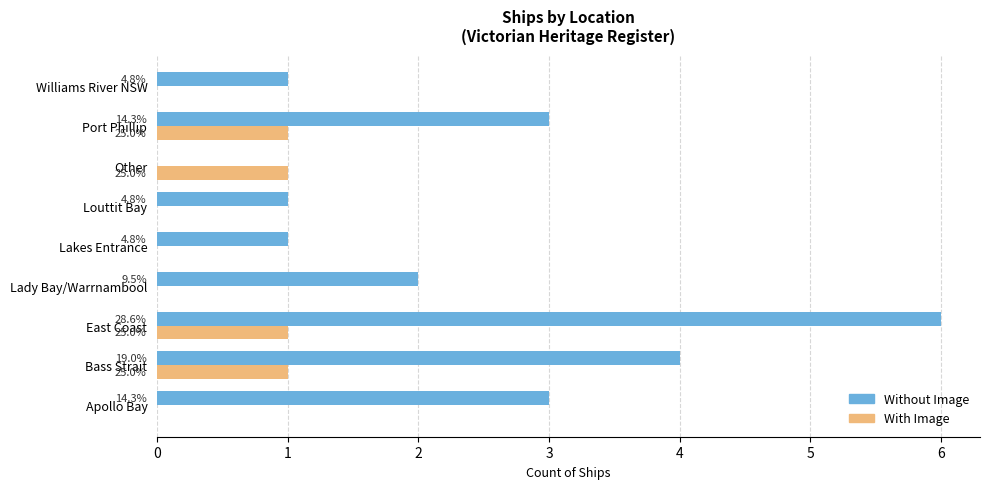

What are all the series names shown in the legend?

Without Image, With Image